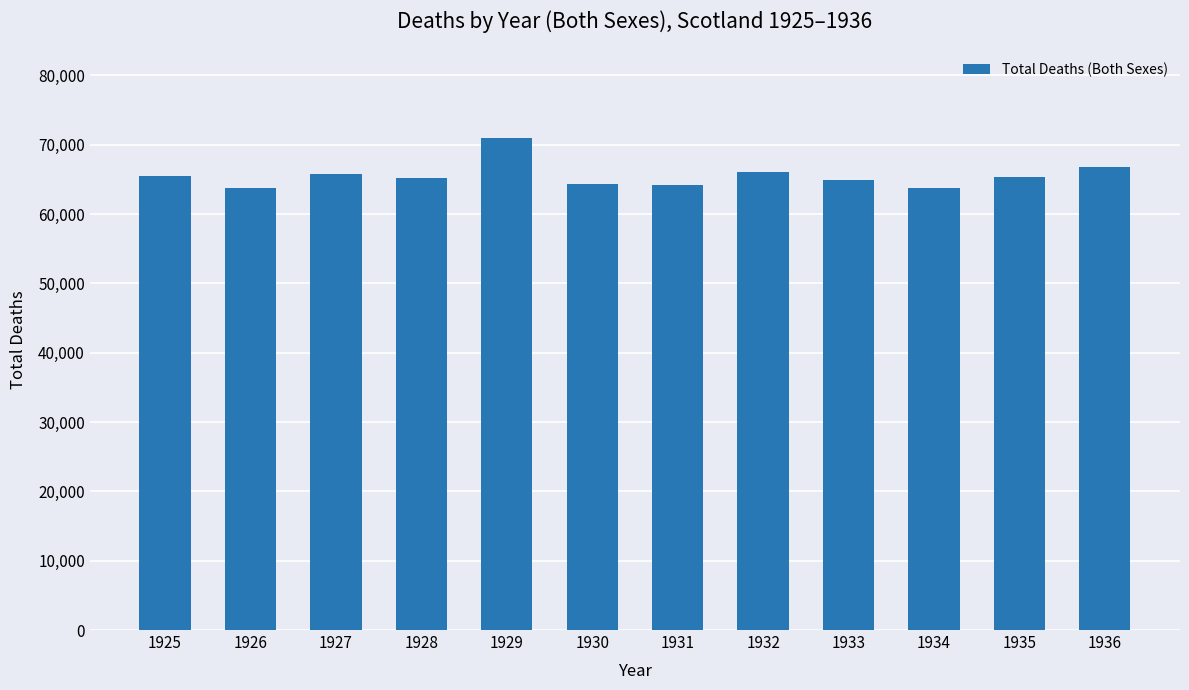

Is it true that the value at 1930 is 64285?

True